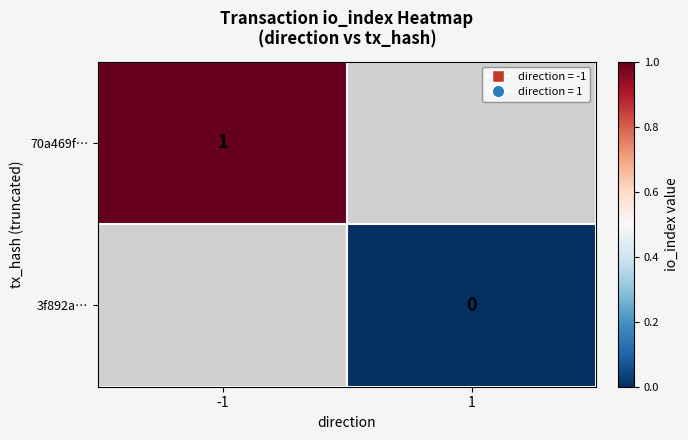

The 70a469f… series shows 2 at -1. True or false?

False